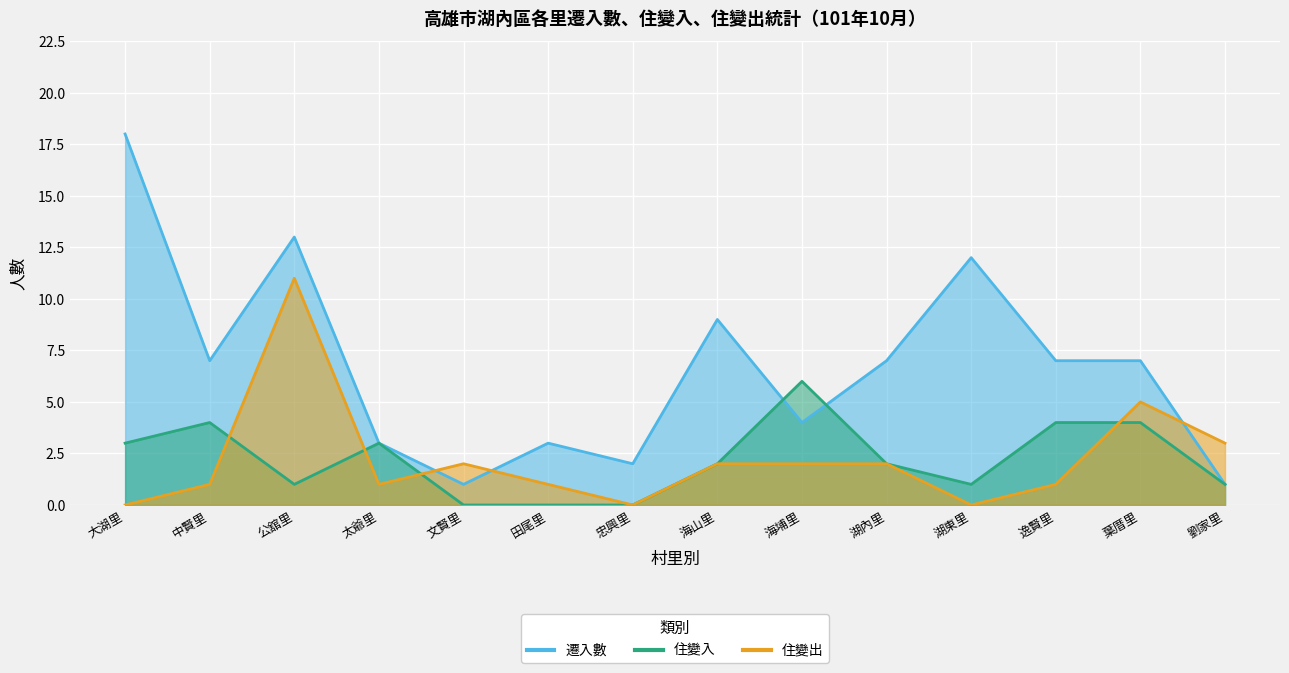

Where is 住變入 nearest to the value 3?

大湖里